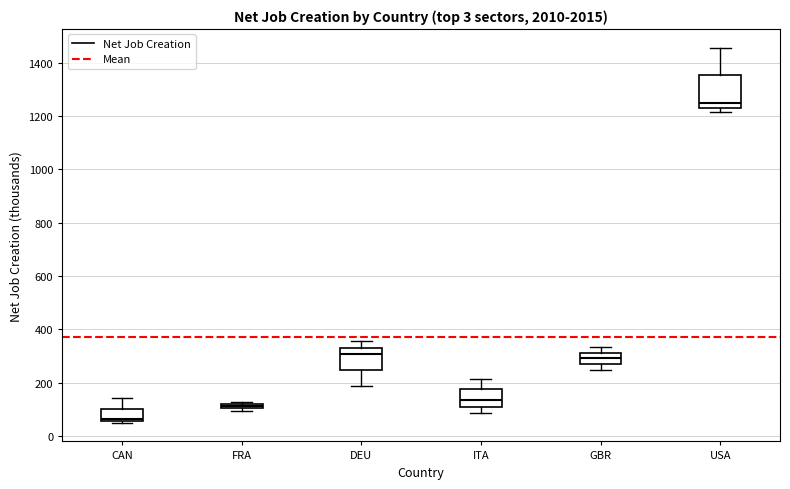

Where does the lower whisker of the box for ITA end on the y-axis? The values are not printed on the chart, so give them approximately, as read against the axis.

80